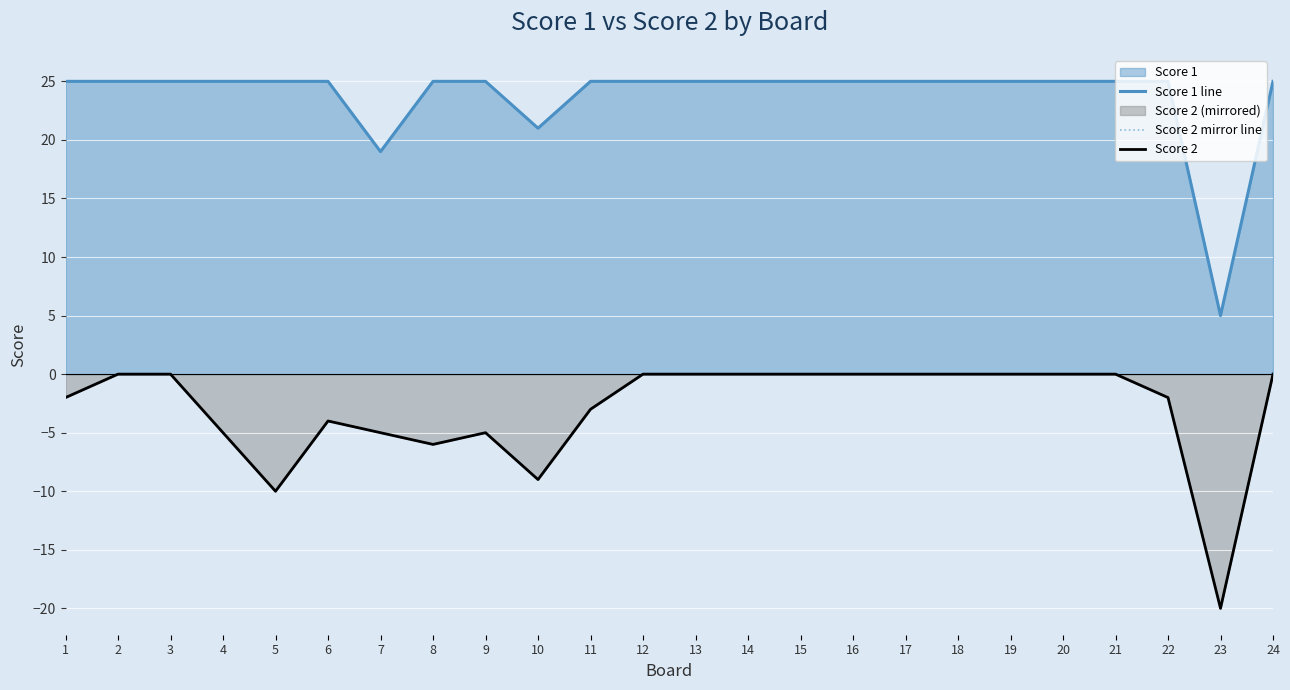

The Score 2 mirror line series shows -6 at 8. True or false?

True